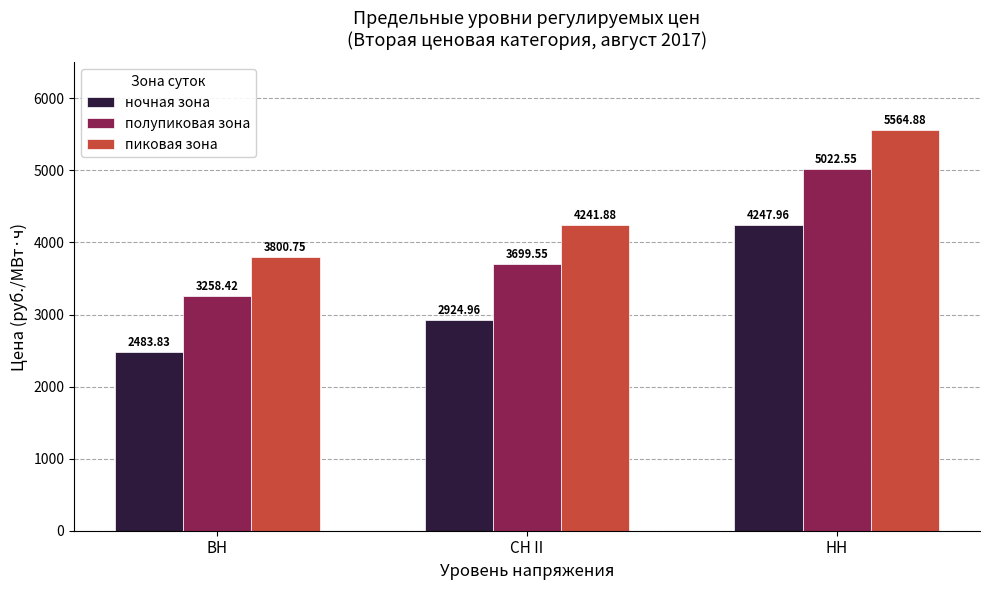

What is the difference between the пиковая зона values at НН and ВН?

1764.1